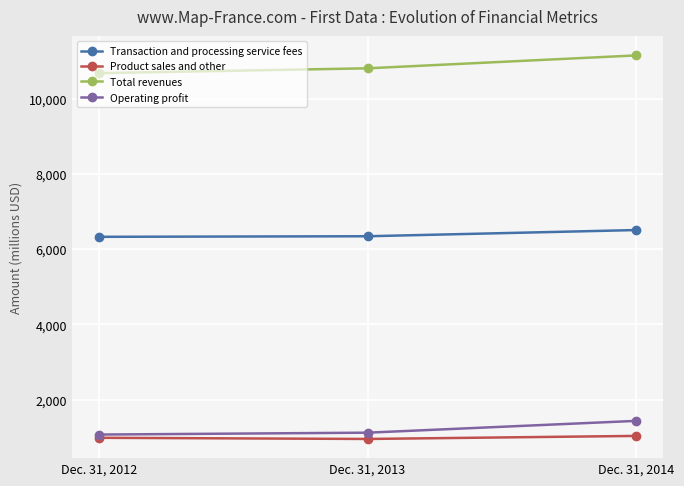

Is the value of Transaction and processing service fees at Dec. 31, 2012 greater than the value of Product sales and other at Dec. 31, 2014?

Yes